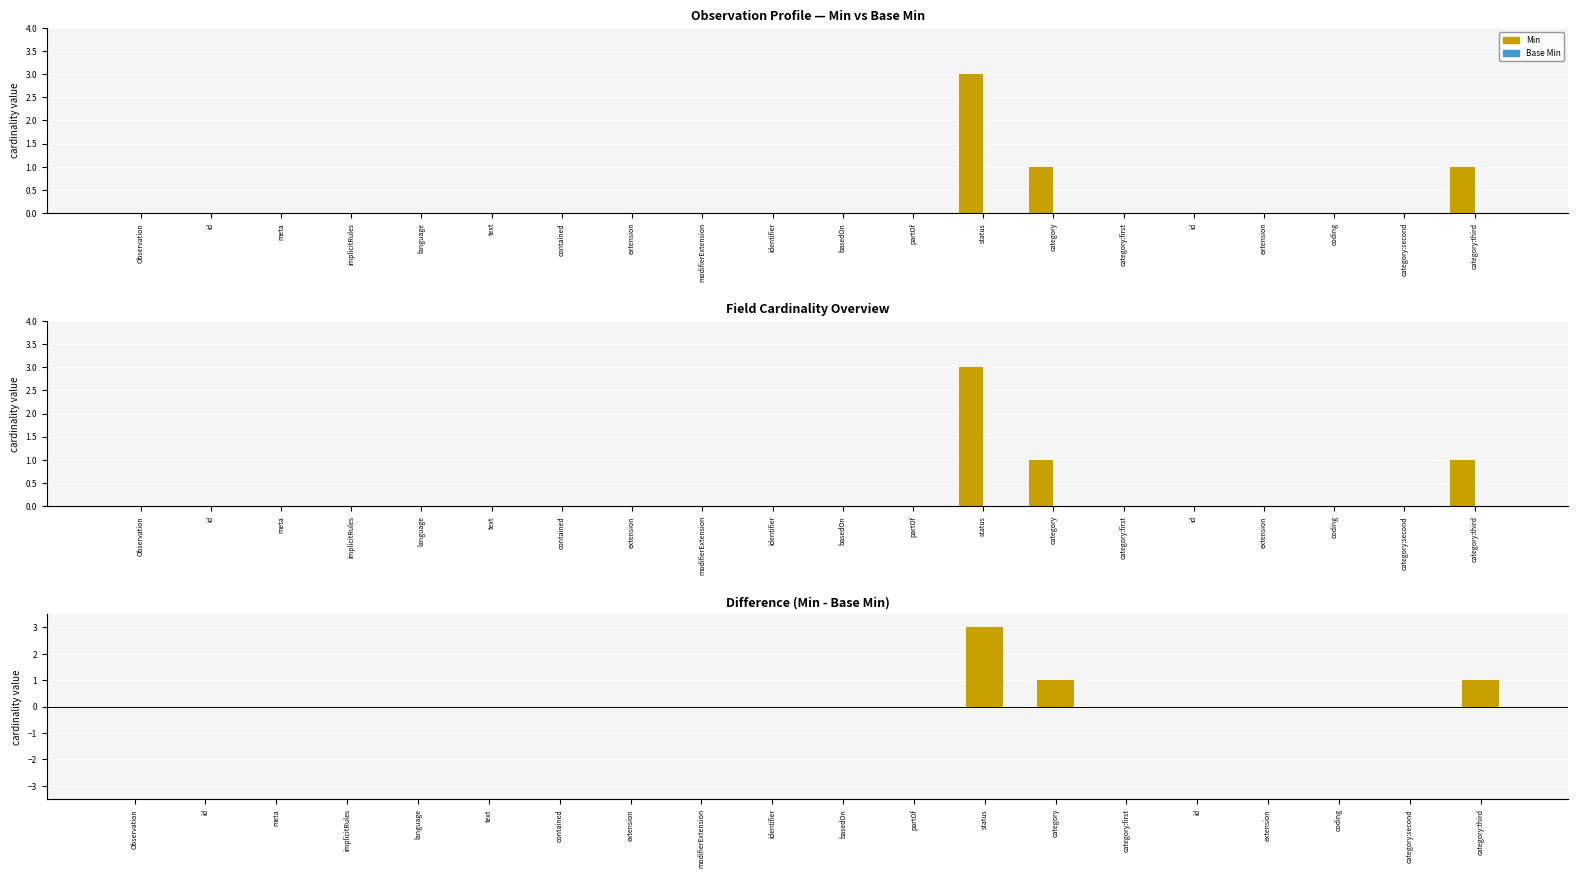

Are the bars horizontal?

No